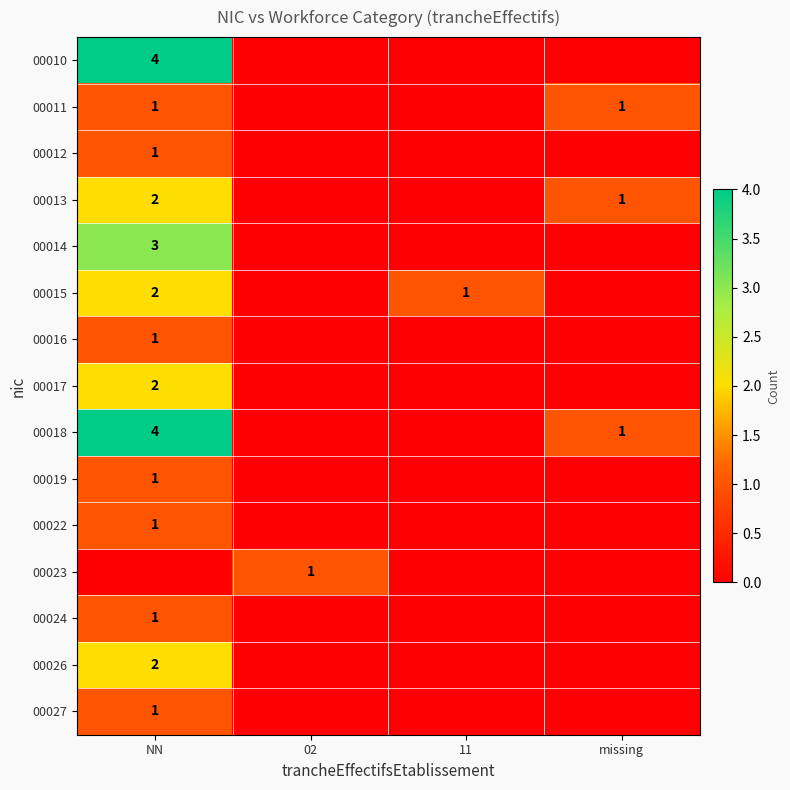

The value of 00026 at NN is 3. True or false?

False